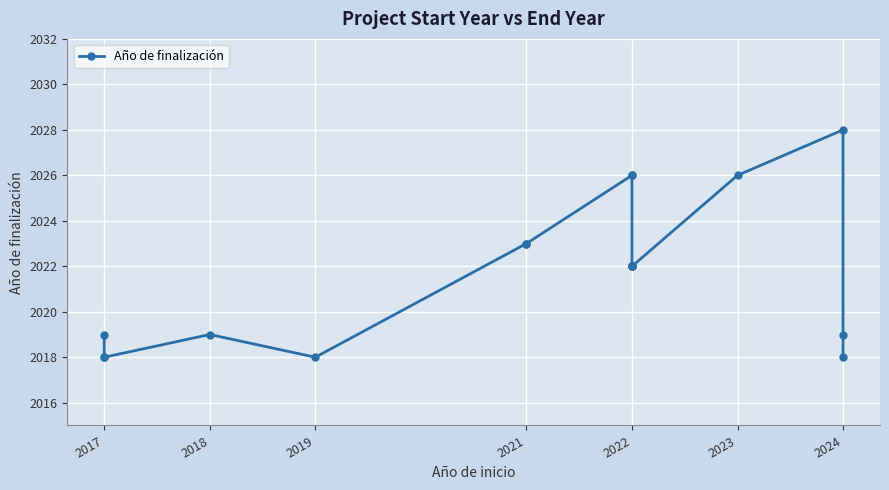

What is the smallest value displayed?

2018